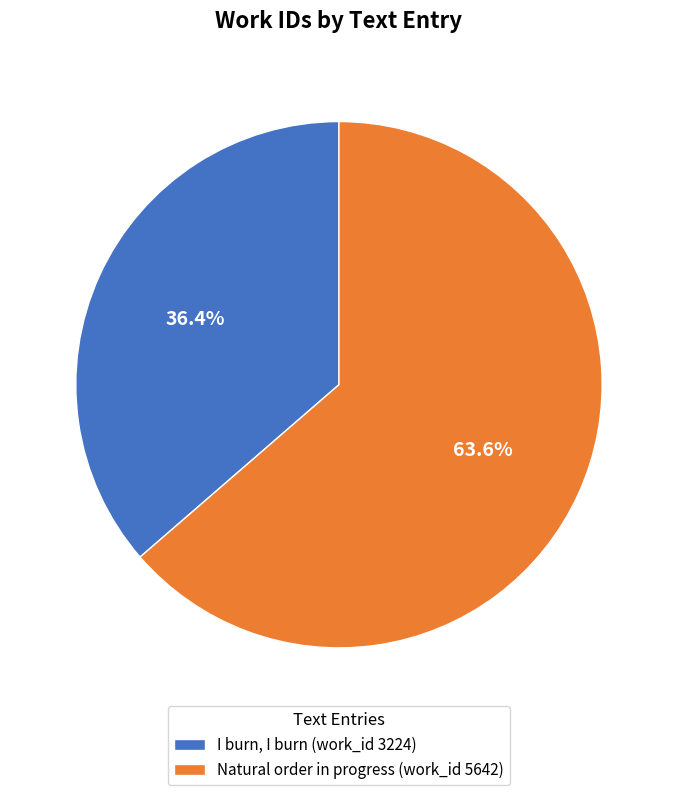

True or false: Natural order in progress (work_id 5642) accounts for 71% of the total.

False